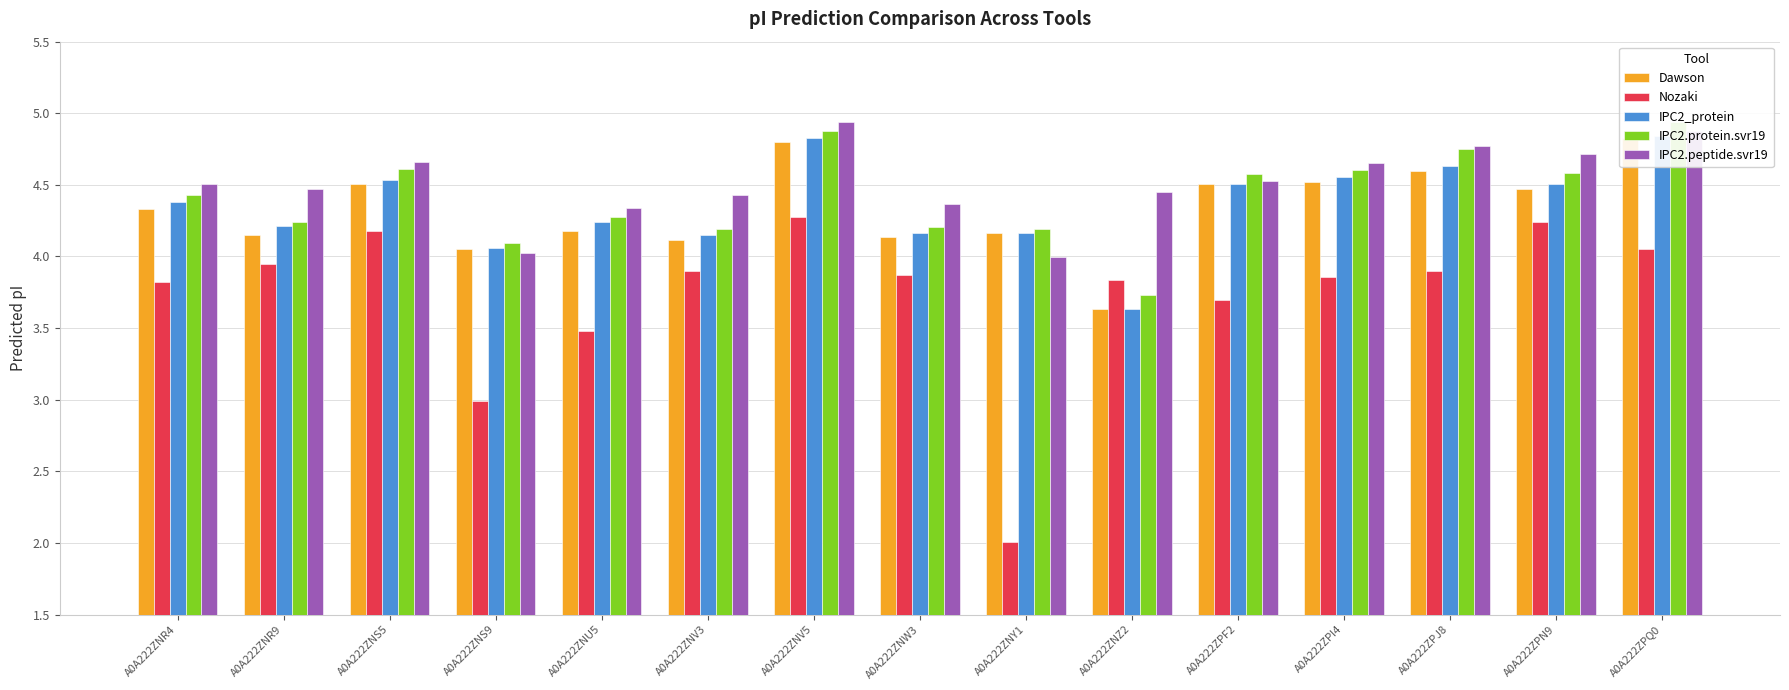

What is the difference between the highest and lowest values at A0A222ZNV3?

0.5